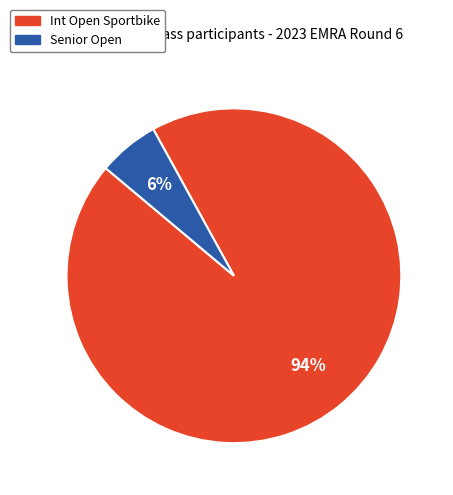

Which has a higher value, Senior Open or Int Open Sportbike?

Int Open Sportbike